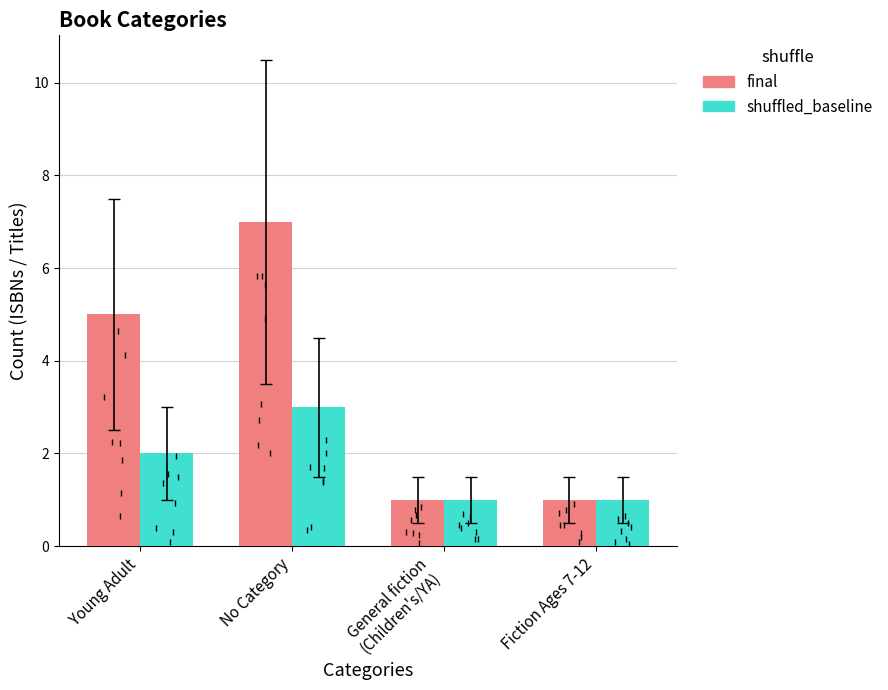

What is the total value across all series at Young Adult?

7